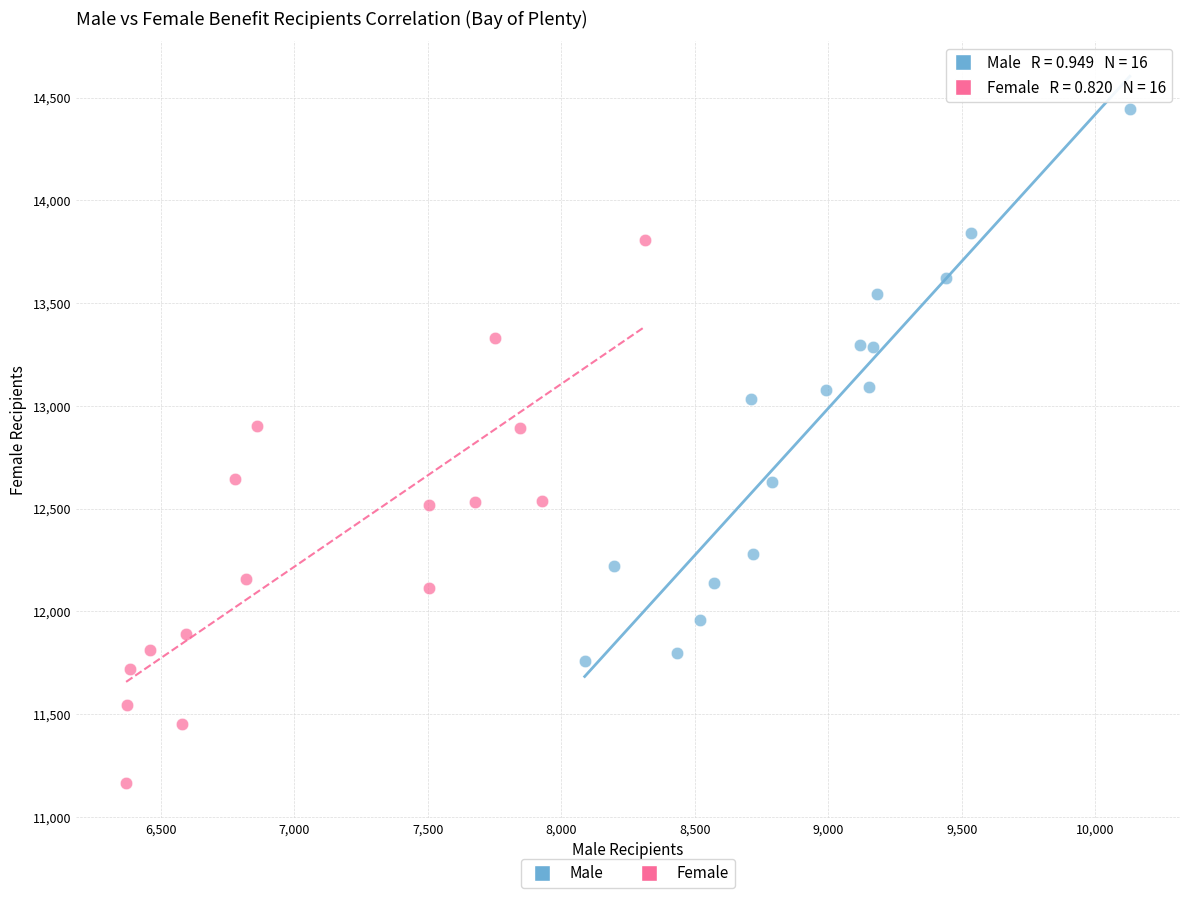

Which series reaches the maximum Y coordinate?

Male